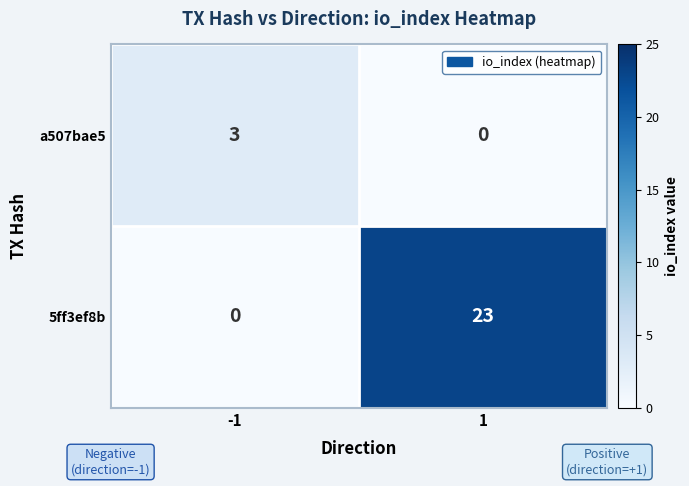

What is the spread (max minus min) of values at 1?

23